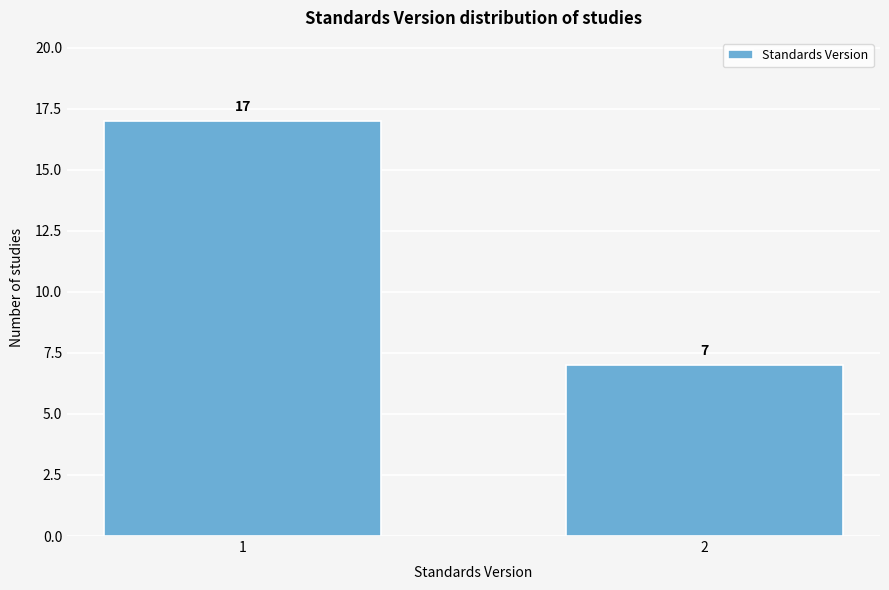

Reading left to right, transcribe all the data shown in this chart.

1=17	2=7